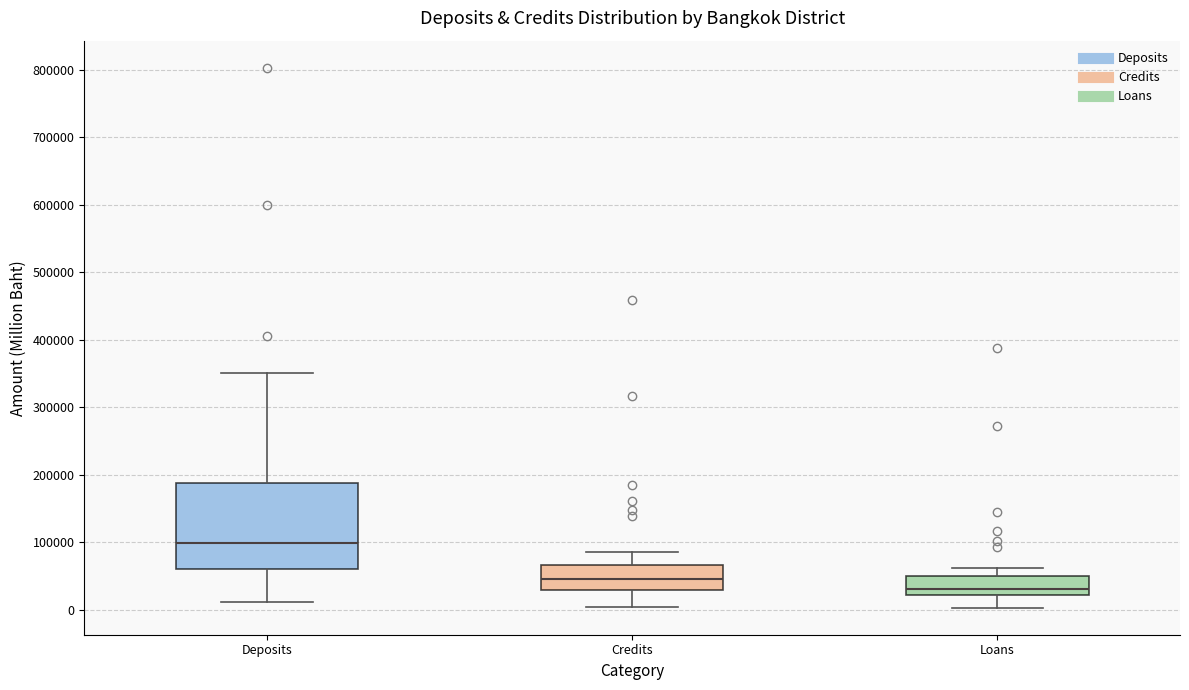

Reading left to right, read every box against the y-axis: the position of its median line, the range the box covers, and the ends of its whiskers. The values are not printed on the chart, so give them approximately, as read against the axis.

Deposits: median 100000, box 60000 to 190000, whiskers 10000 to 350000
Credits: median 50000, box 30000 to 70000, whiskers 0 to 80000
Loans: median 30000, box 20000 to 50000, whiskers 0 to 60000